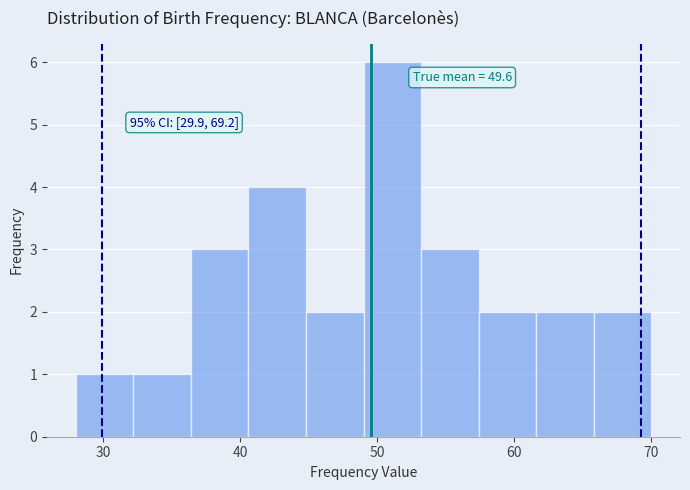

Over which range of the x-axis is the bar tallest?

49.0 to 53.2